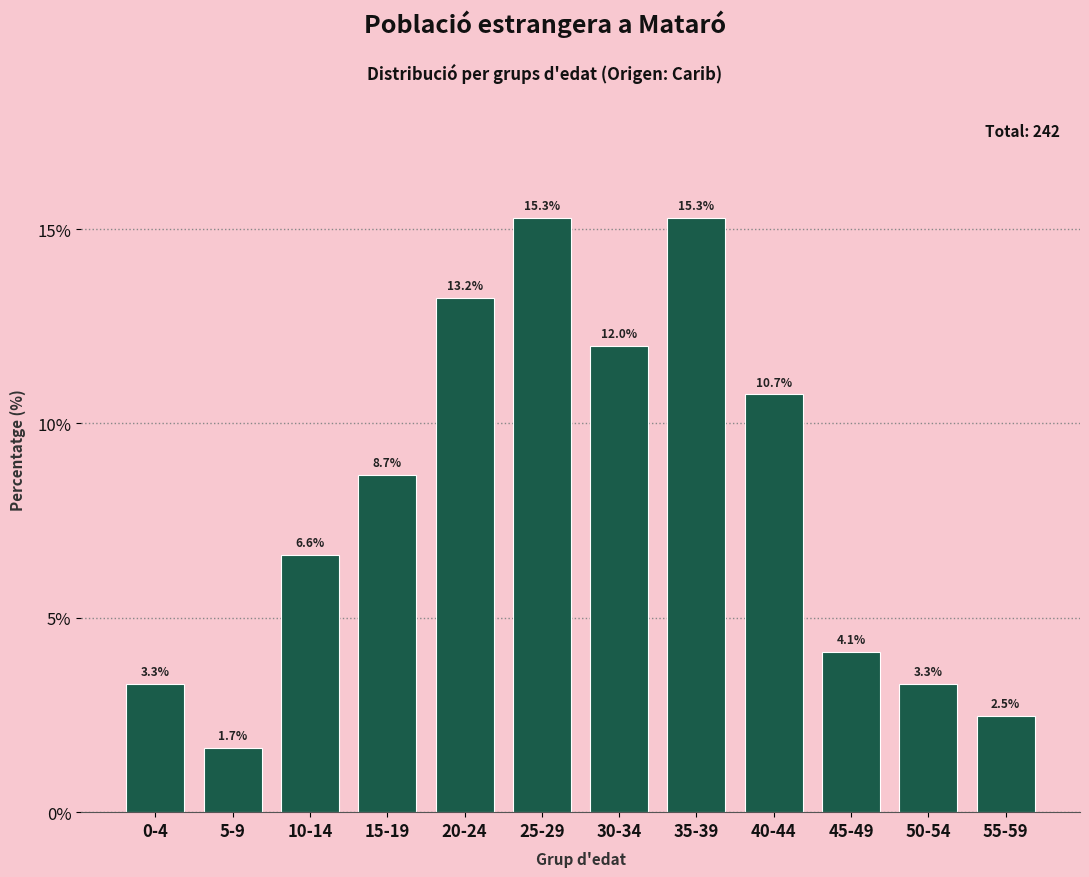

Reading left to right, list all the values displayed in this chart.

3.3	1.7	6.6	8.7	13.2	15.3	12.0	15.3	10.7	4.1	3.3	2.5